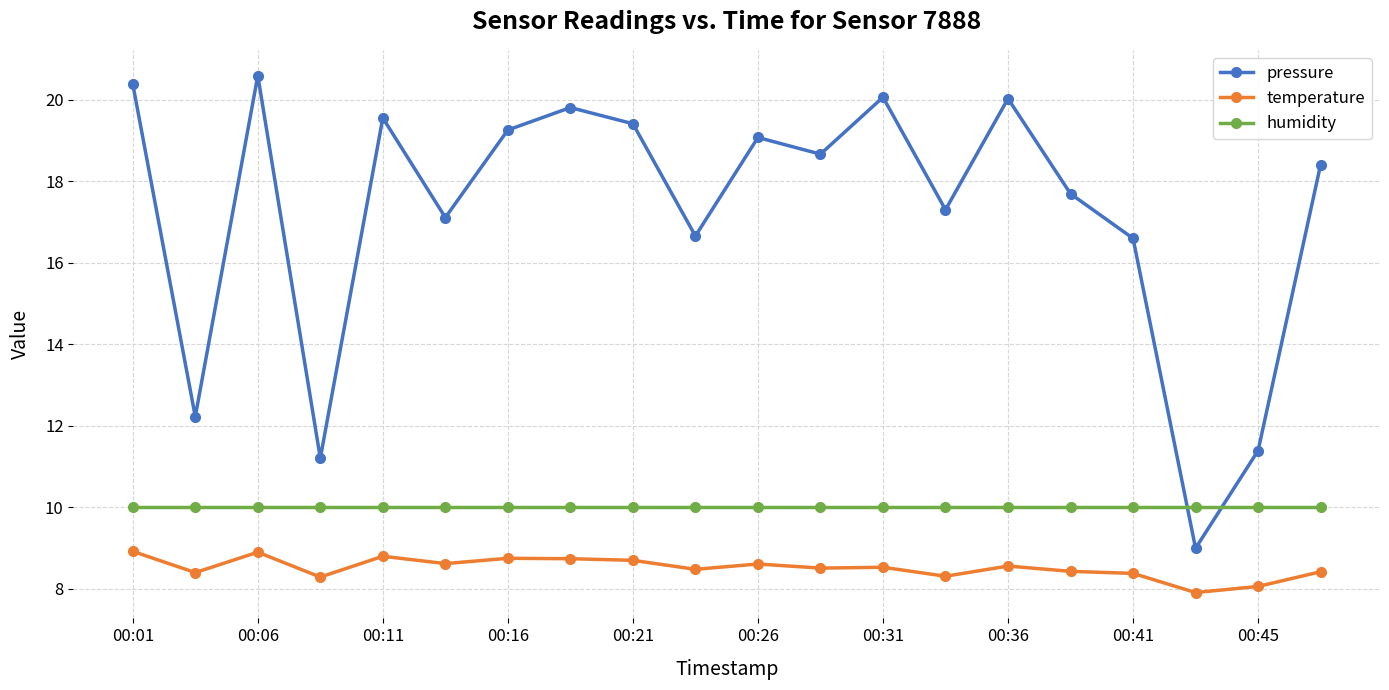

Which series has the largest range (max minus min)?

pressure